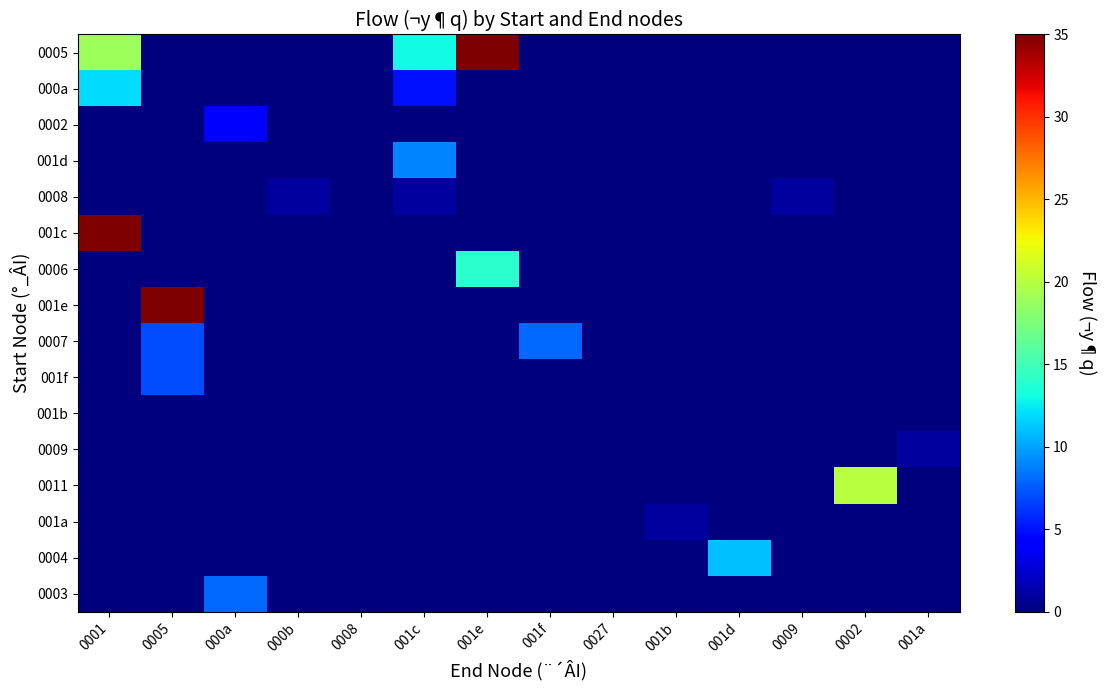

Rank the series by their maximum value, from highest to lowest.

0005, 001c, 001e, 0011, 0006, 000a, 0004, 001d, 0007, 0003, 001f, 0002, 0008, 0009, 001a, 001b